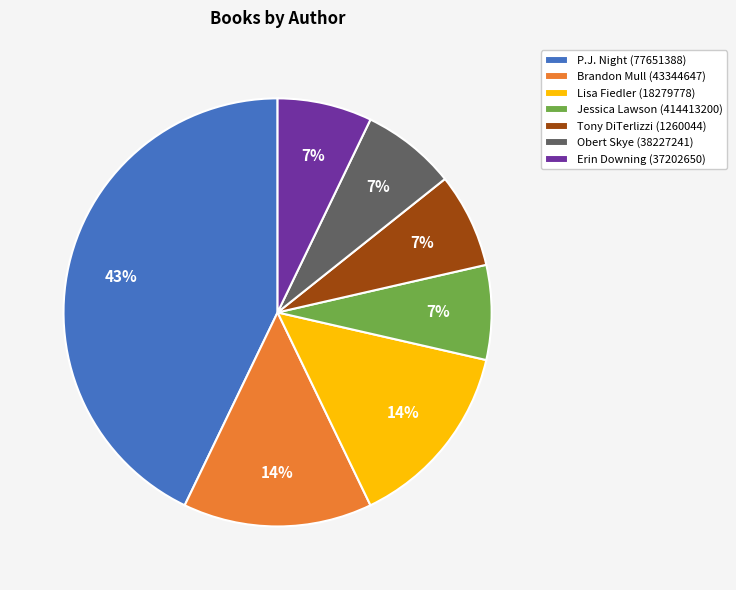

To the nearest percent, what is the difference between the Erin Downing (37202650) and Brandon Mull (43344647) slice percentages?

7%